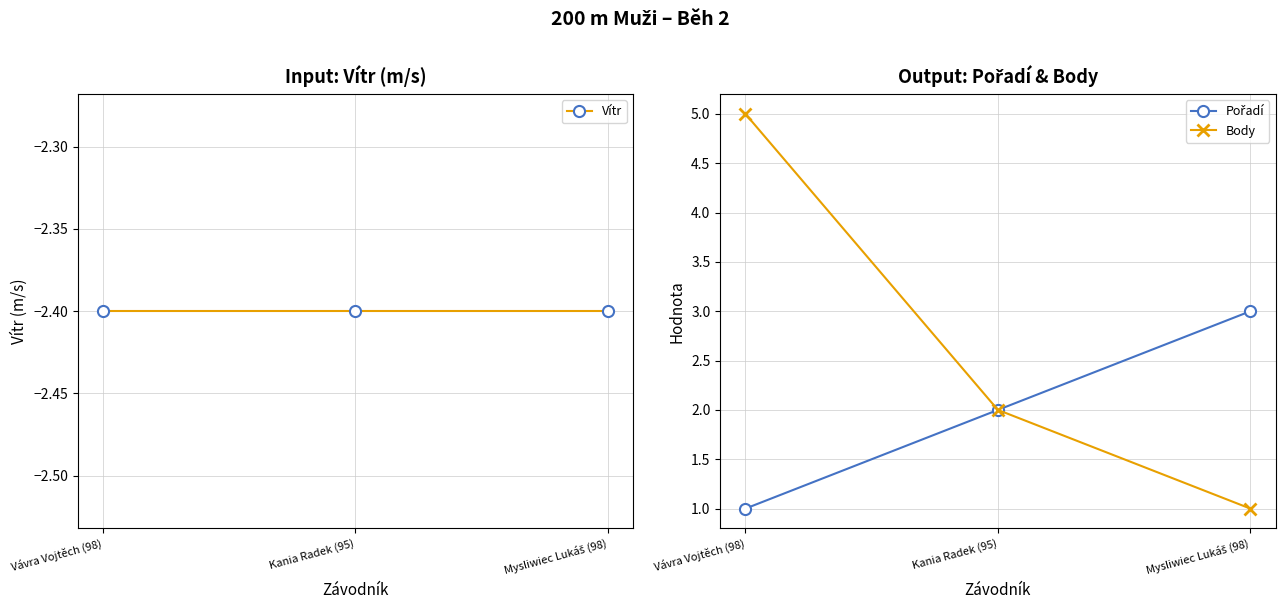

At which category is the sum across all series the highest?

Vávra Vojtěch (98)